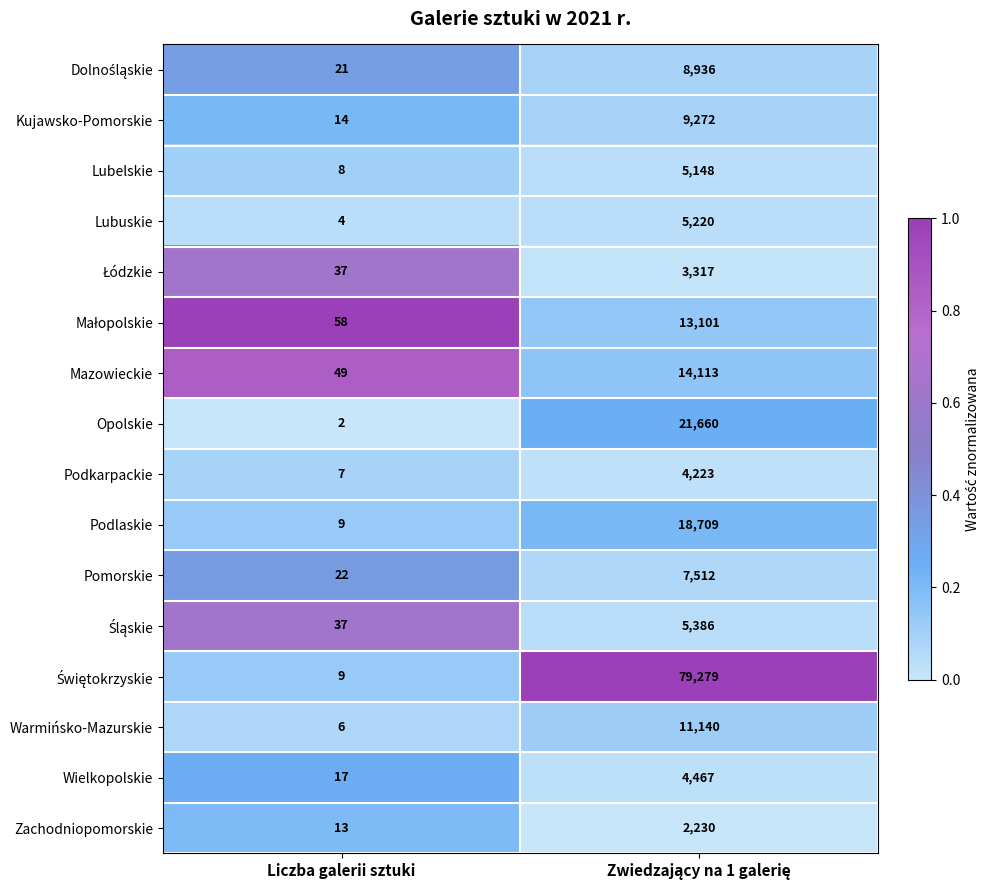

What is the difference between the highest and lowest values at Liczba galerii sztuki?

56